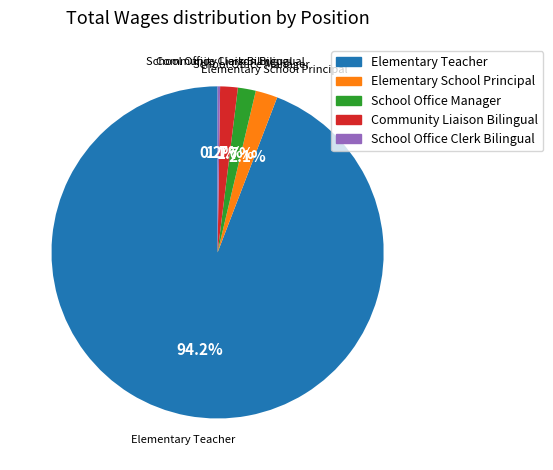

Is there a majority slice in this chart?

Yes